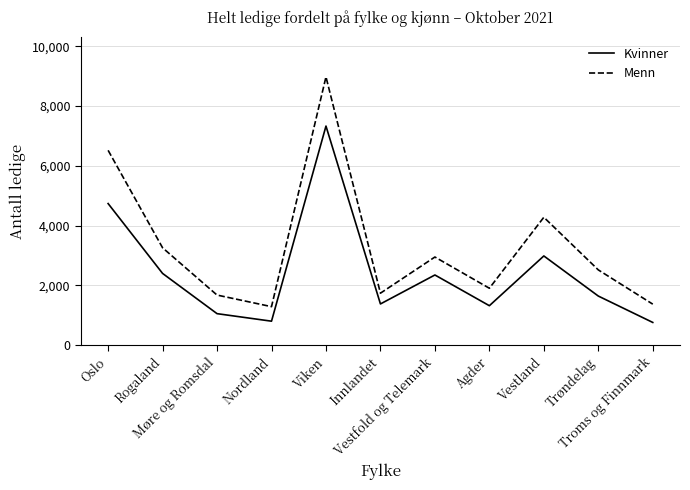

Rank the series at Trøndelag from lowest to highest value.

Kvinner, Menn